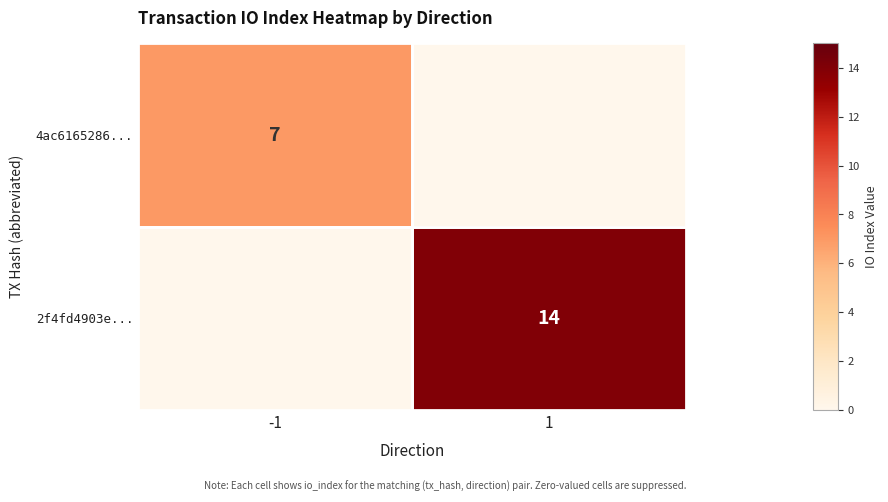

What is the maximum value shown in the chart?

14